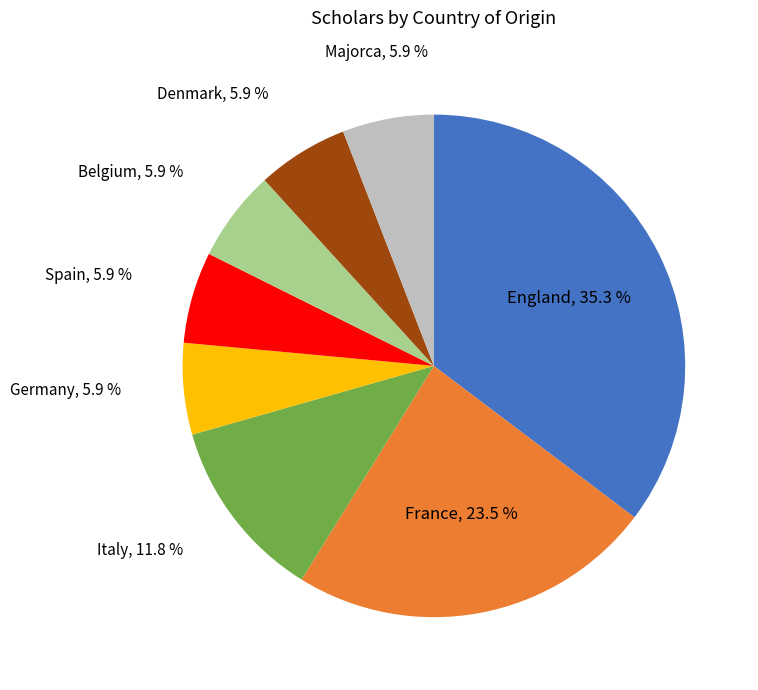

How many segments does this pie chart have?

8